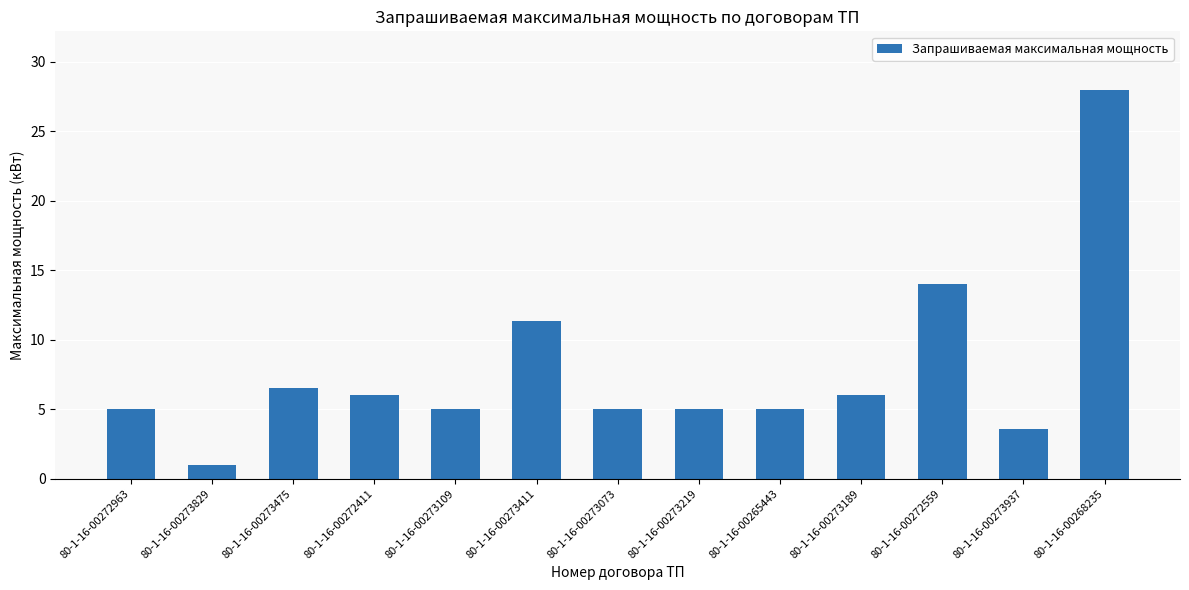

What is the difference between the values at 80-1-16-00273073 and 80-1-16-00273937?

1.4